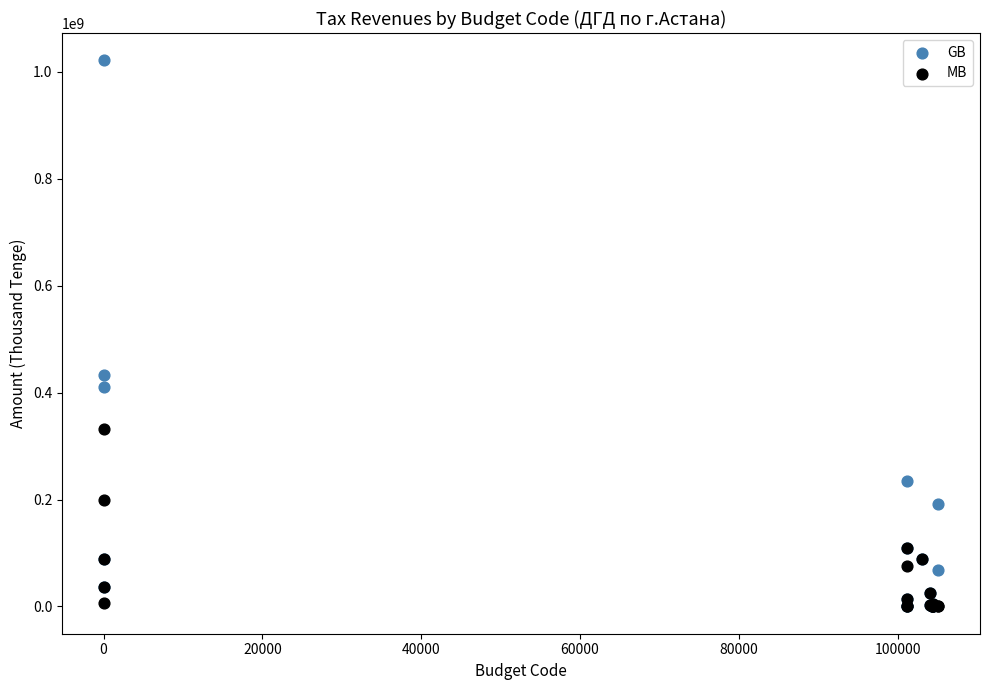

Across all series, what Y value is closest to 510868699?

432348164